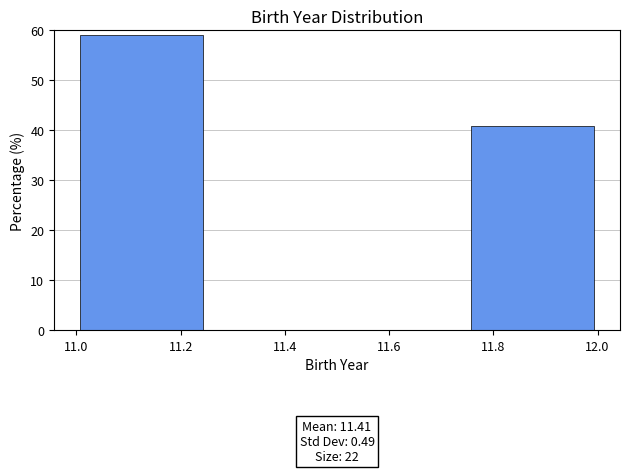

Over which range of the x-axis is the bar tallest?

11.00 to 11.25